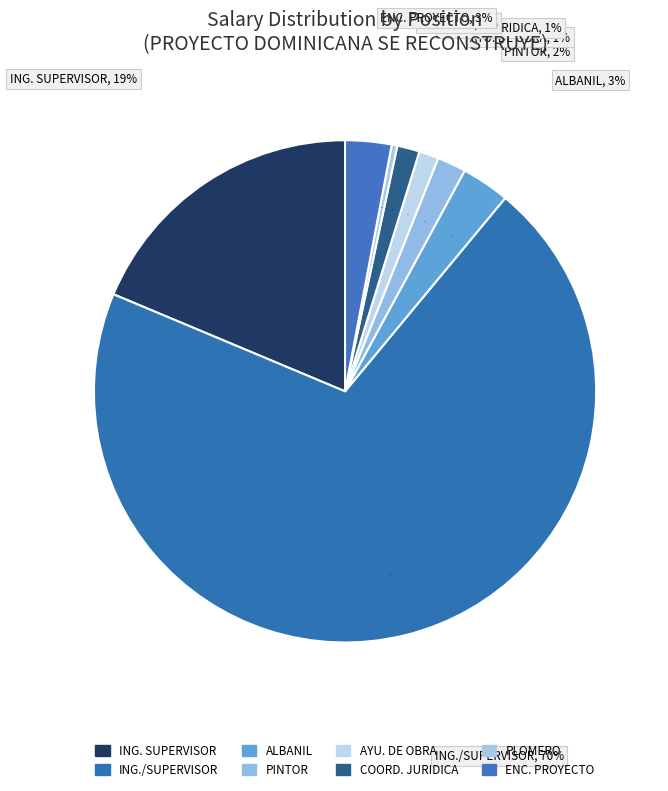

What is the change in value from COORDINADOR JURIDICA to ENCARGADO DE PROYECTO?

+85000